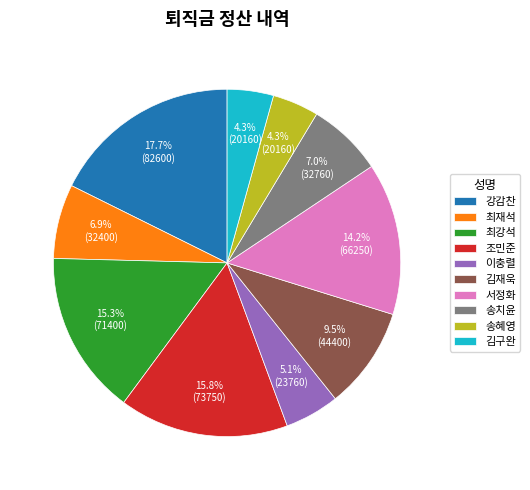

Between 조민준 and 김재욱, which is larger?

조민준